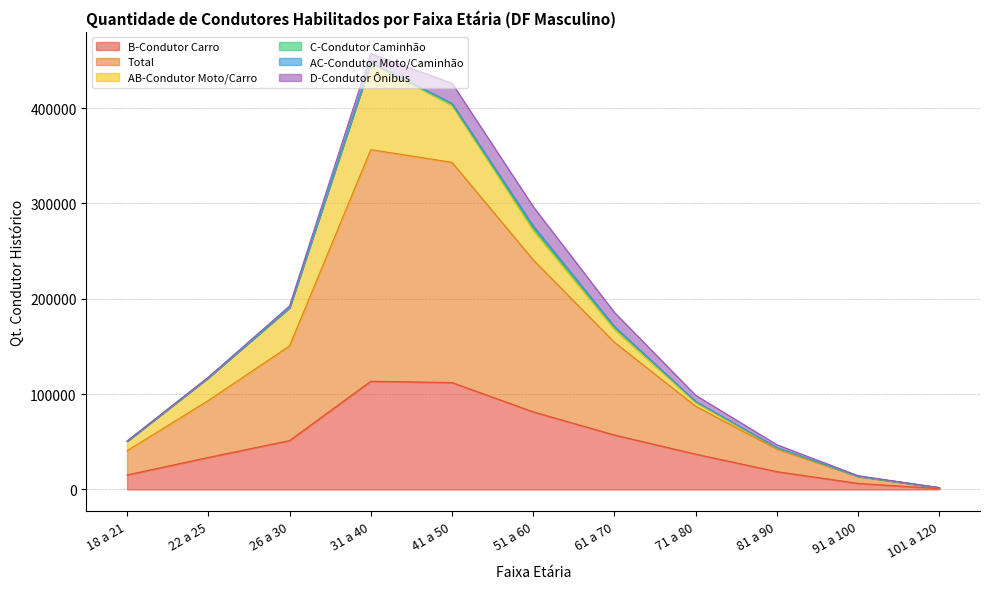

Count the number of categories in the chart.

11